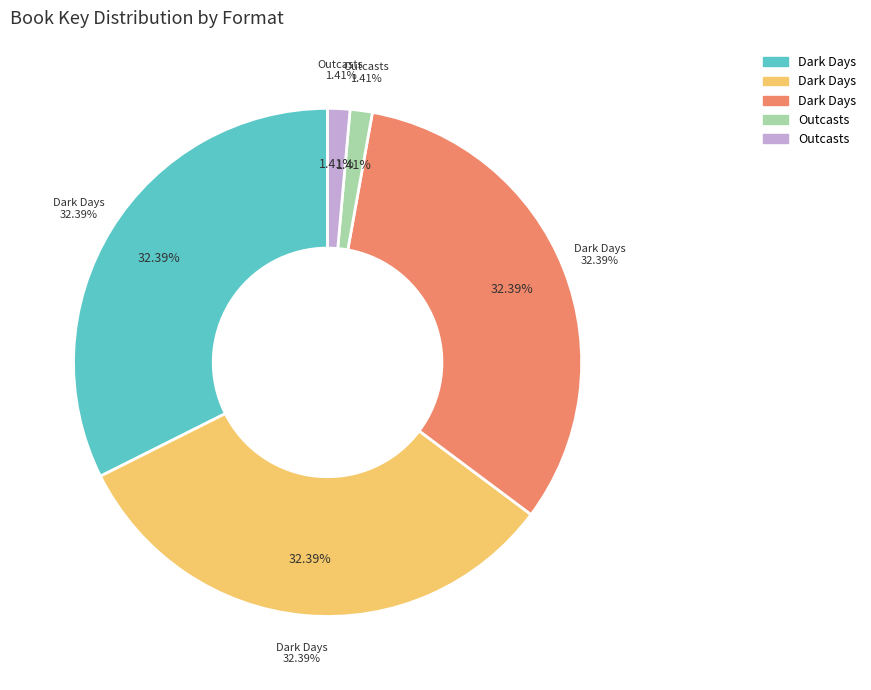

To the nearest percent, what is the average slice percentage?

20%